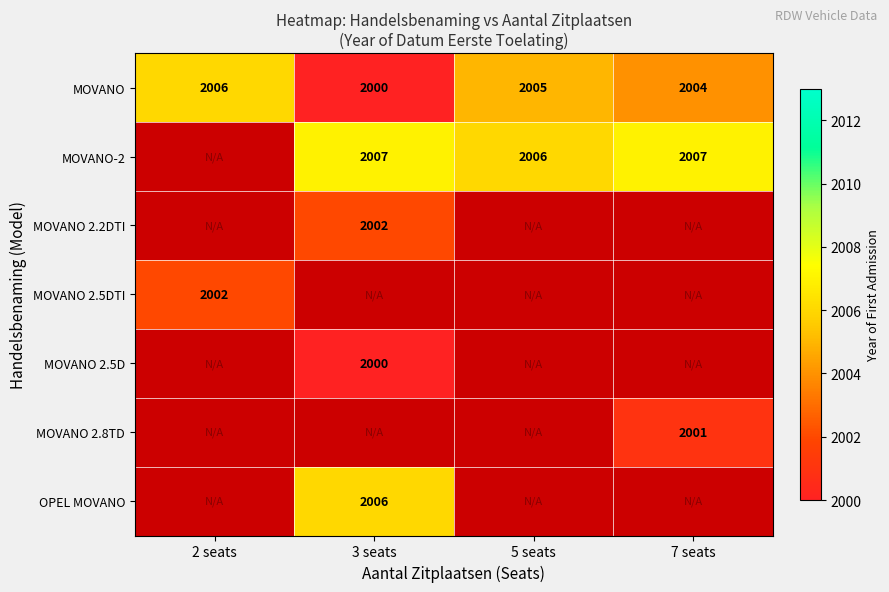

Rank the categories by MOVANO value from highest to lowest.

2 seats, 5 seats, 7 seats, 3 seats